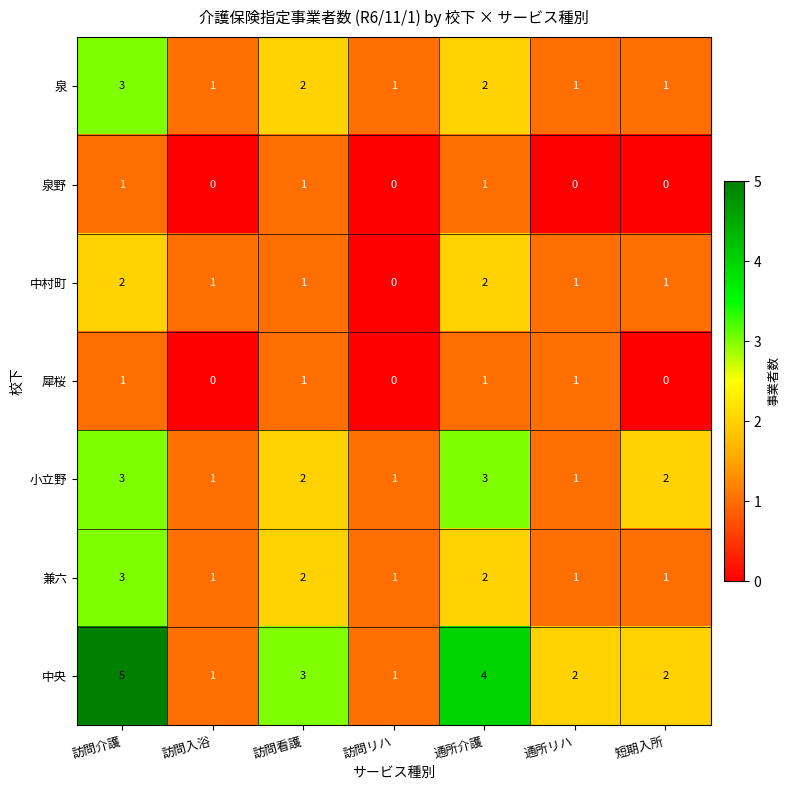

What is the sum of the 中央 values at 訪問看護 and 短期入所?

5